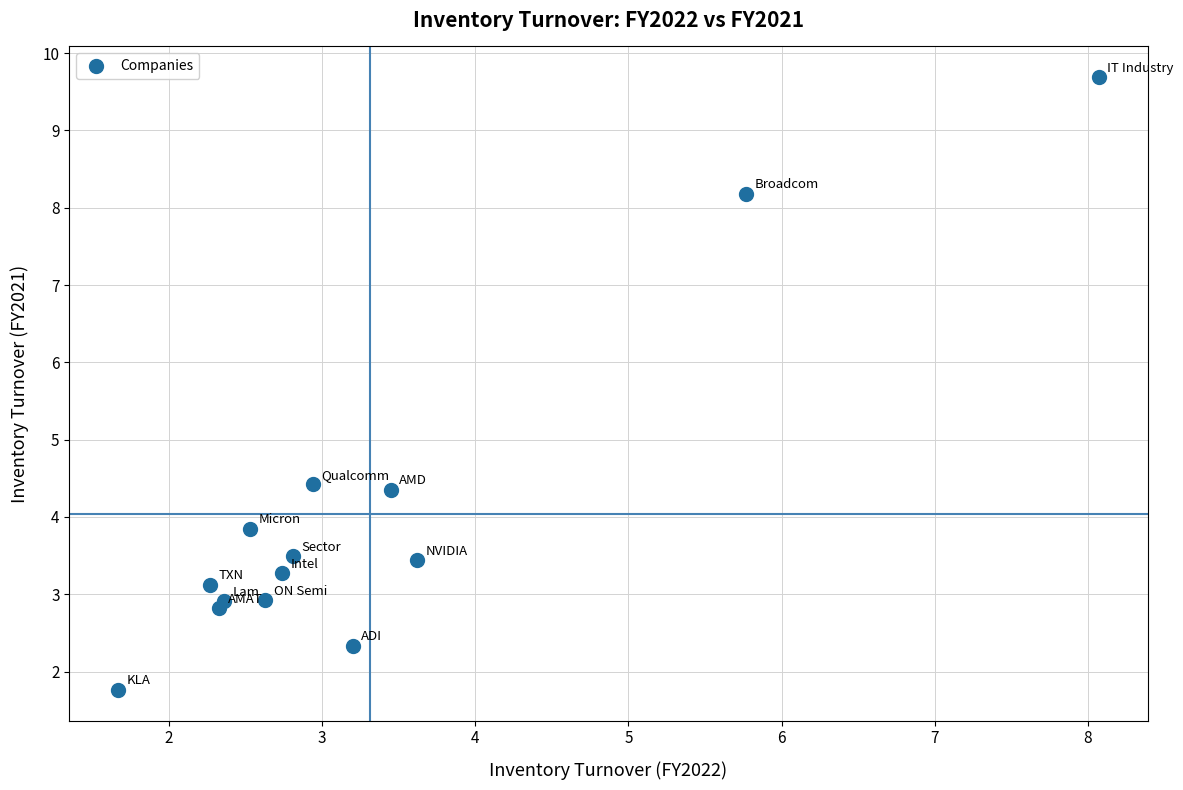

What is the range of Y values (max minus min)?

7.9